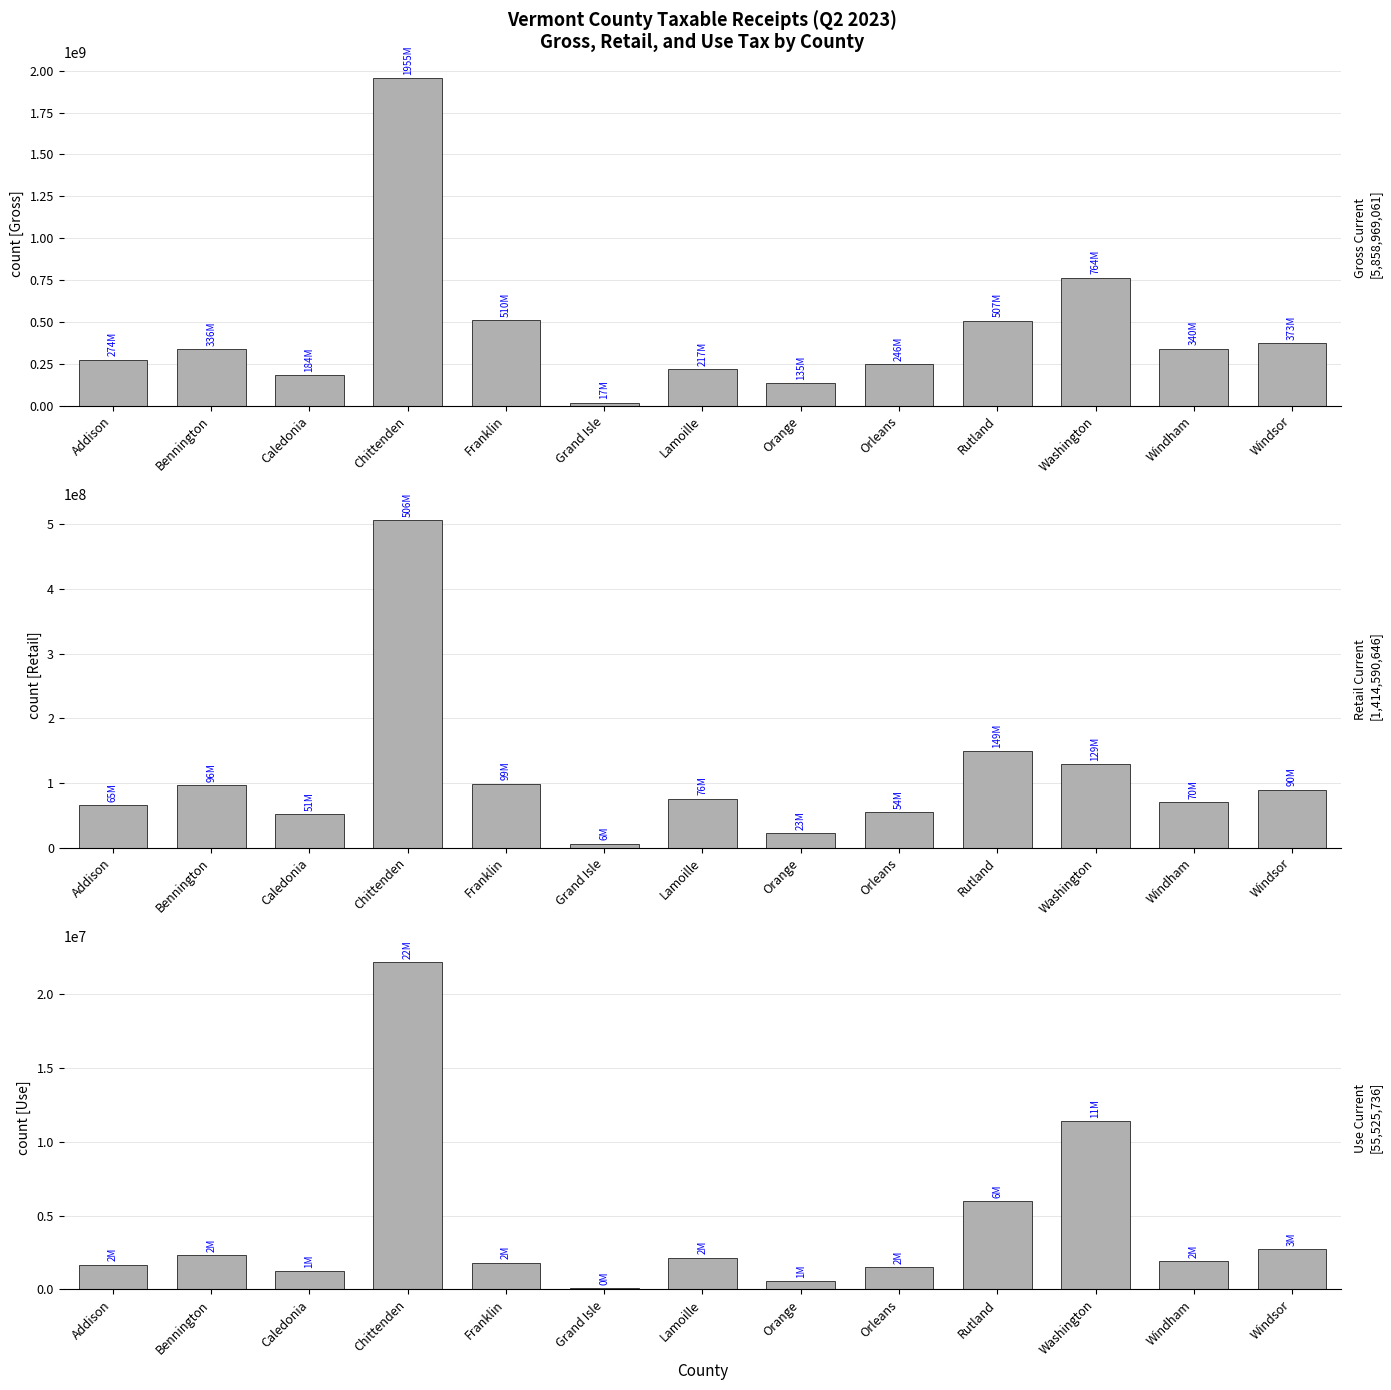

What are all the series names shown in the legend?

Gross Current, Retail Current, Use Current